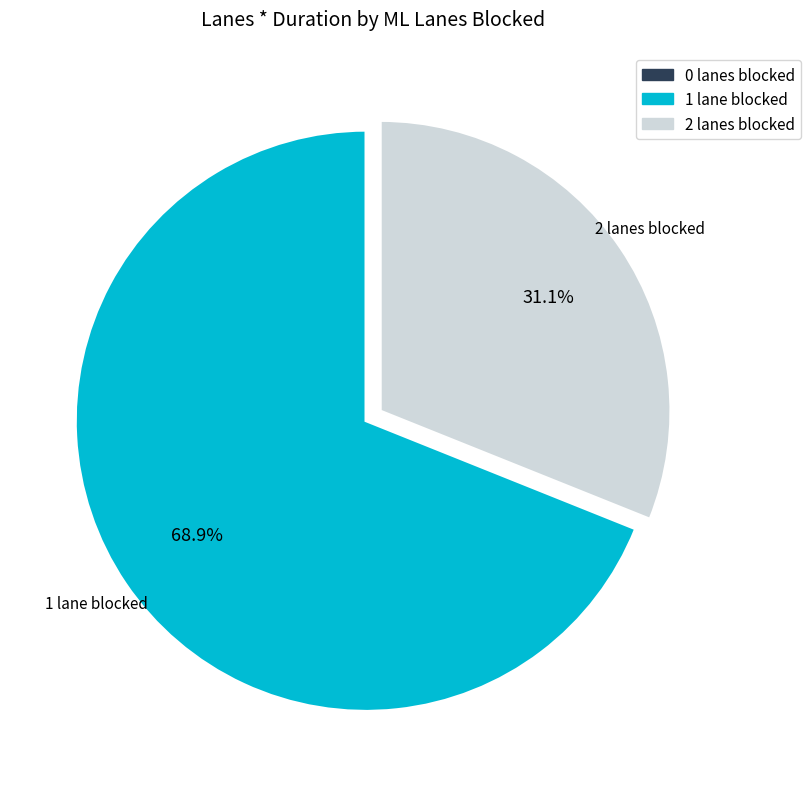

Is there any slice that represents more than half of the pie?

Yes